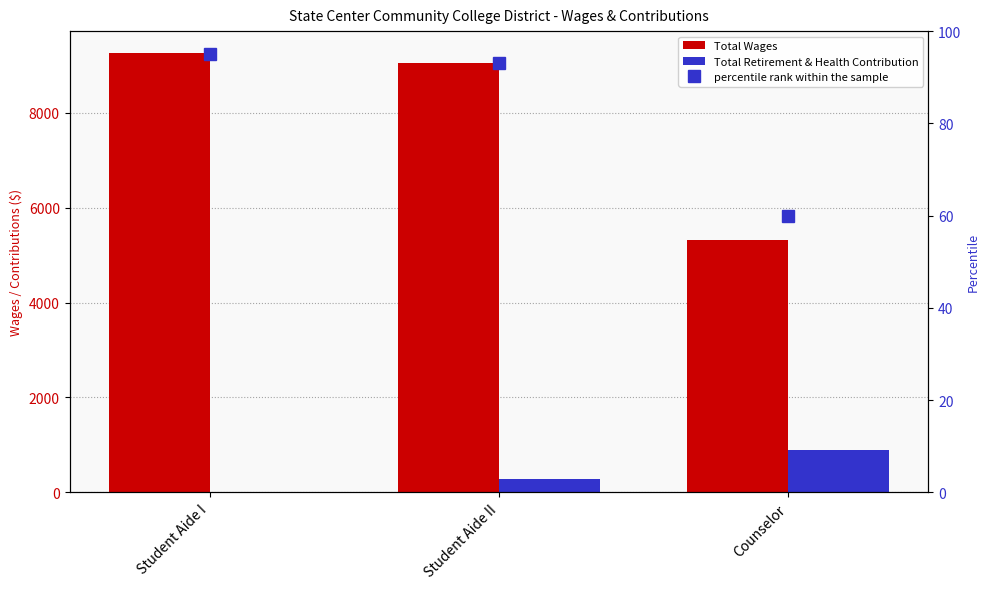

What is the label of the 3rd bar from the right?

Student Aide I